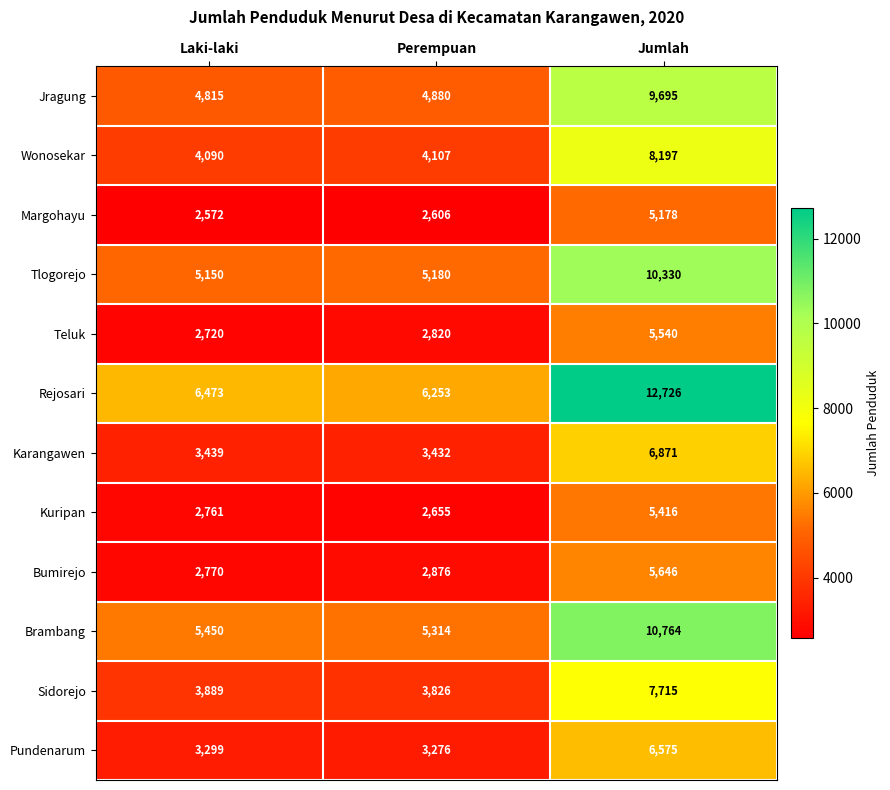

Which label corresponds to the smallest value in the chart?

Laki-laki